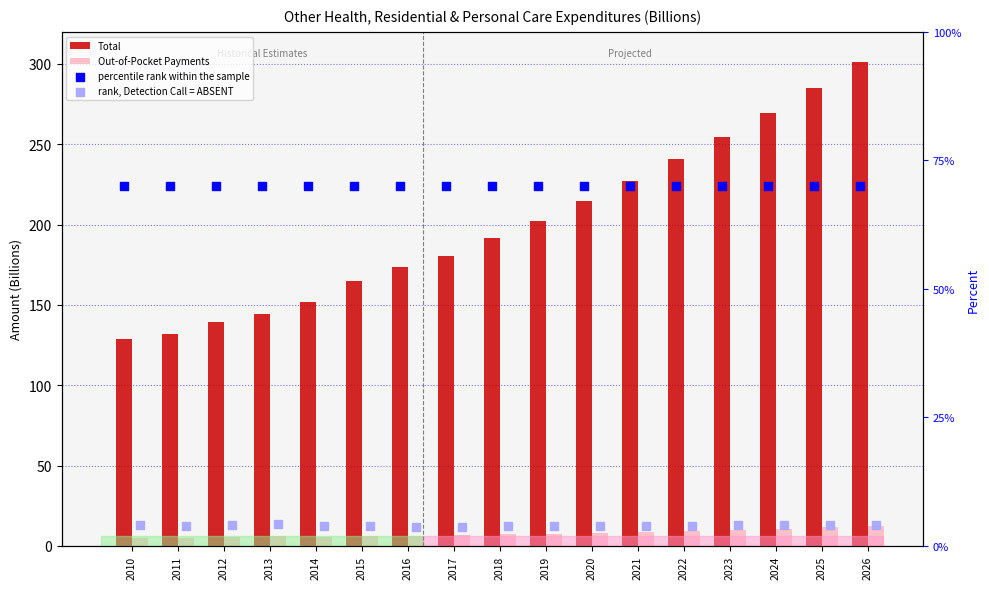

Which series contains the lowest Y value?

rank, Detection Call = ABSENT